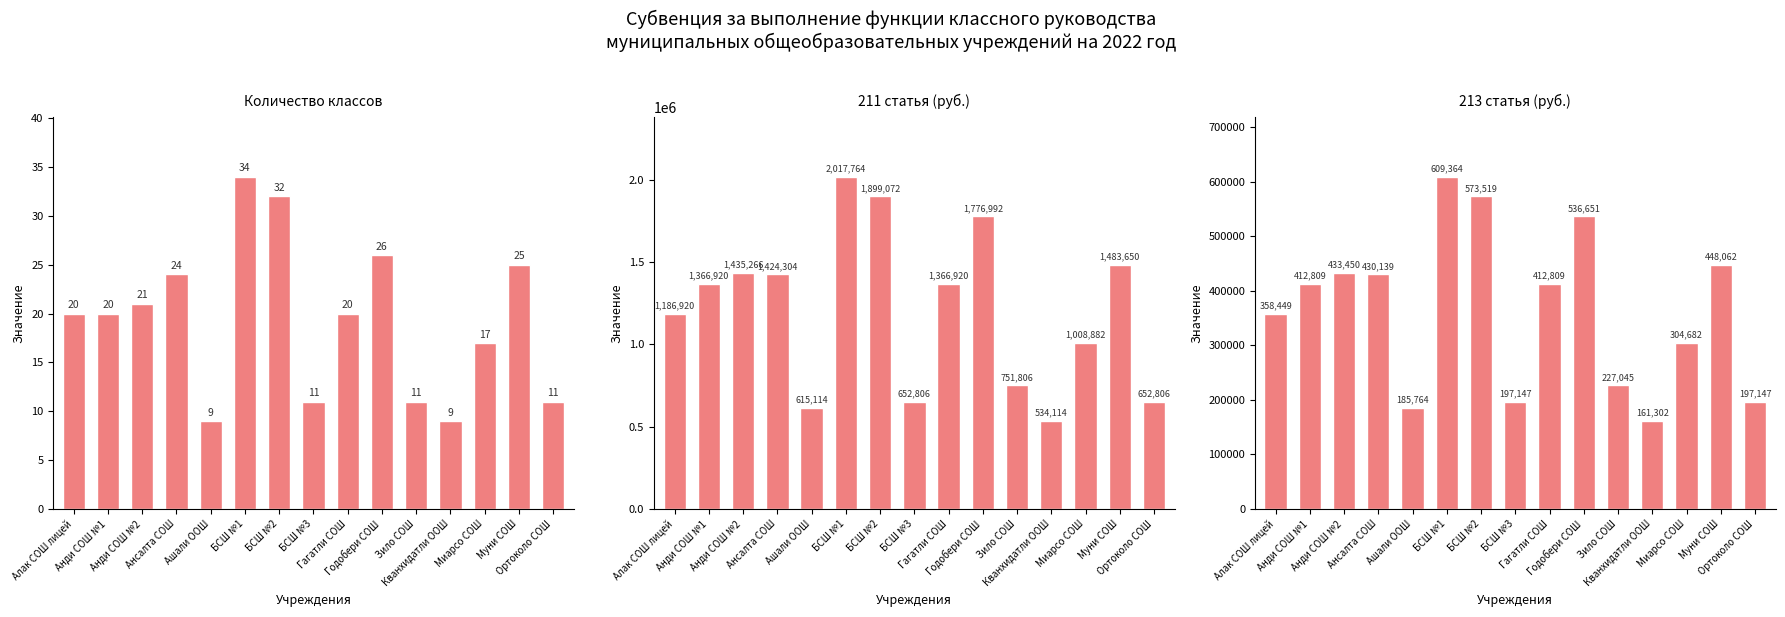

What is the label of the 5th bar from the left?

Ашали ООШ